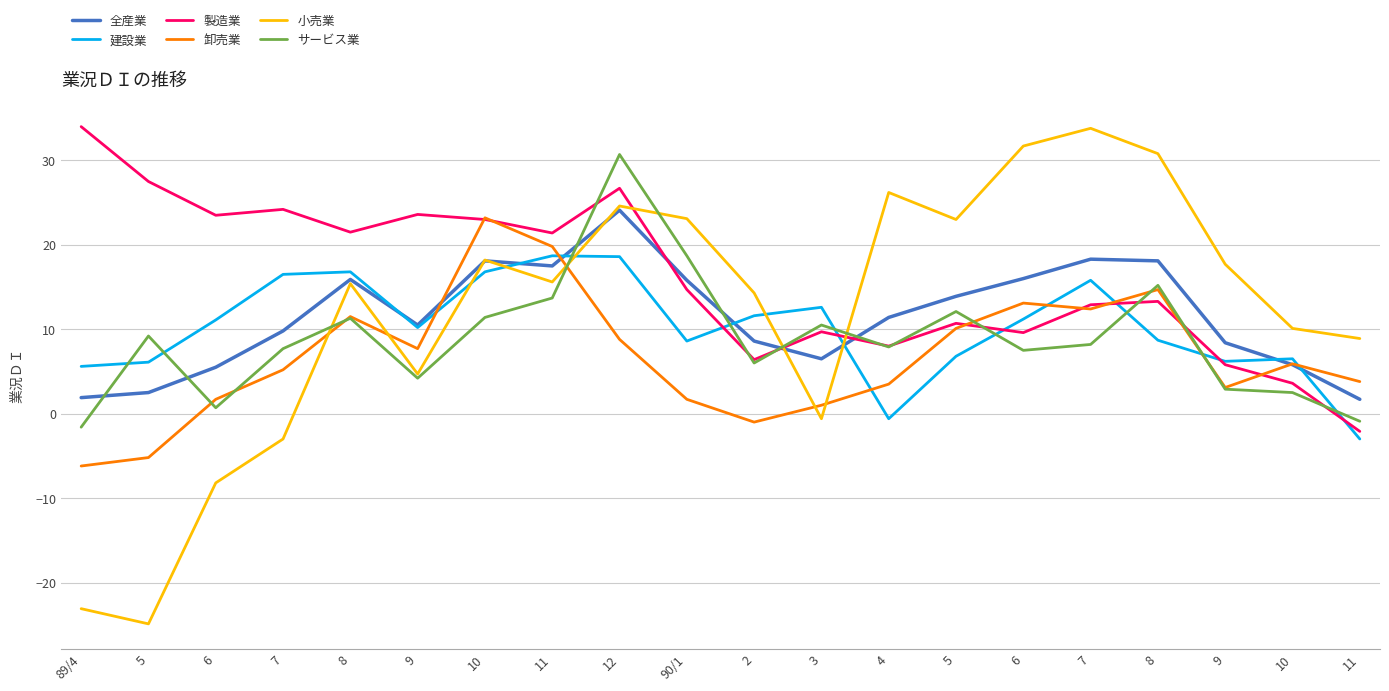

What are all the series names shown in the legend?

全産業, 建設業, 製造業, 卸売業, 小売業, サービス業